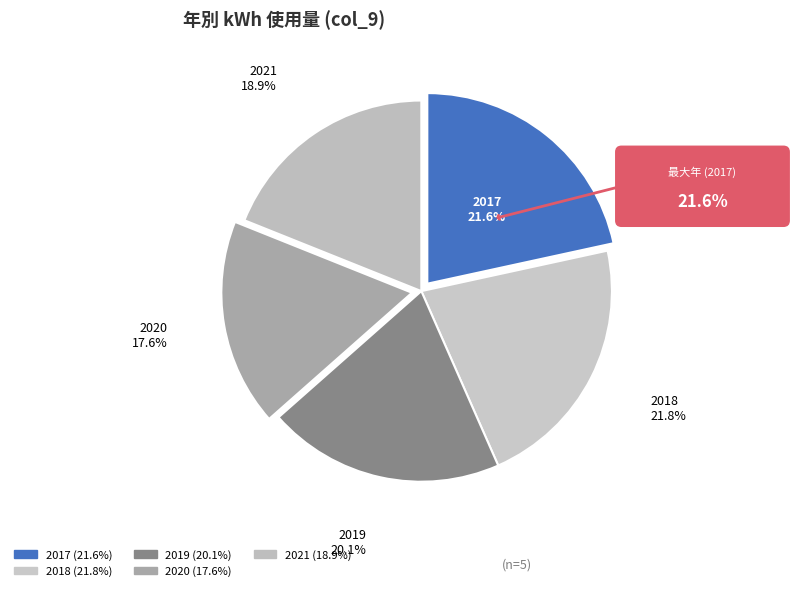

Which has a higher value, 2018 or 2020?

2018